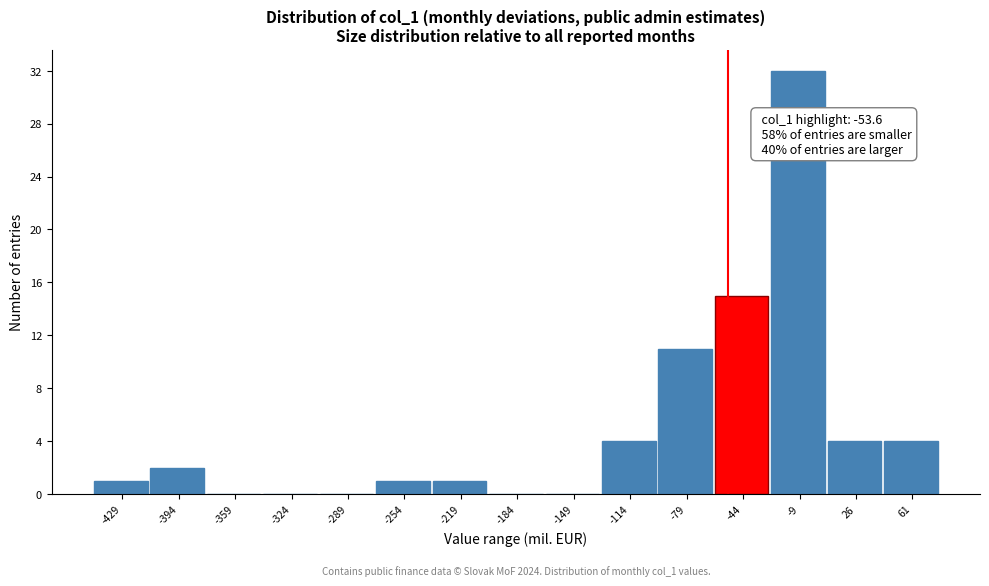

Over which range of the x-axis is the bar tallest?

-25 to 10